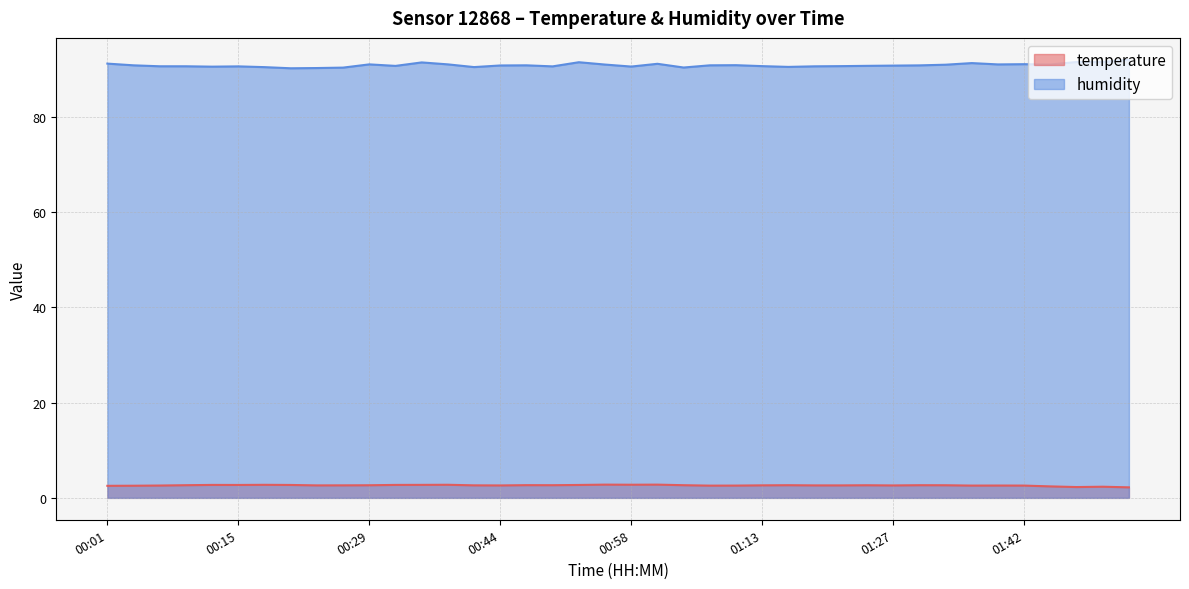

True or false: humidity and temperature cross at least once.

False